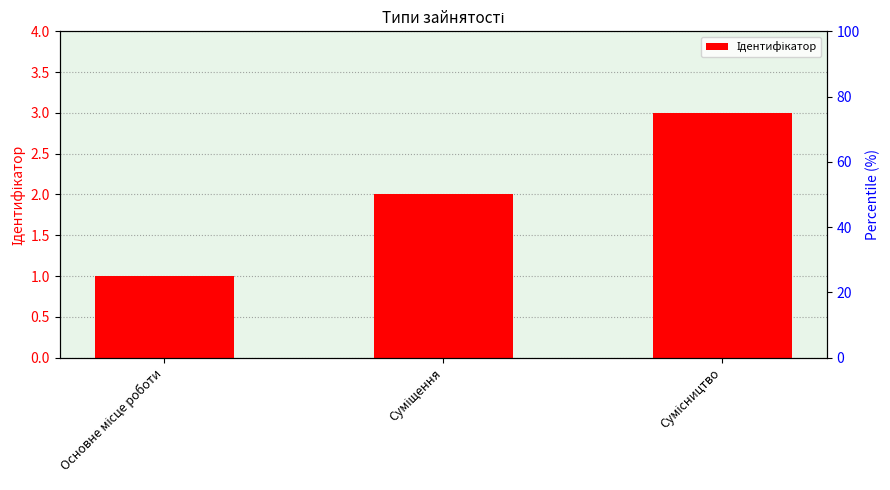

Approximately how many times larger is the value at Сумісництво compared to Суміщення?

1.5